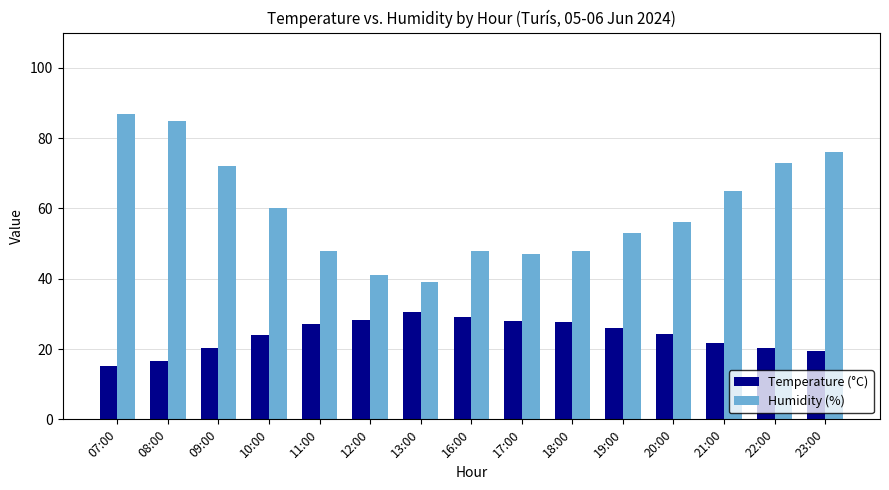

Between 09:00 and 16:00, which series saw the biggest shift?

Humidity (%)